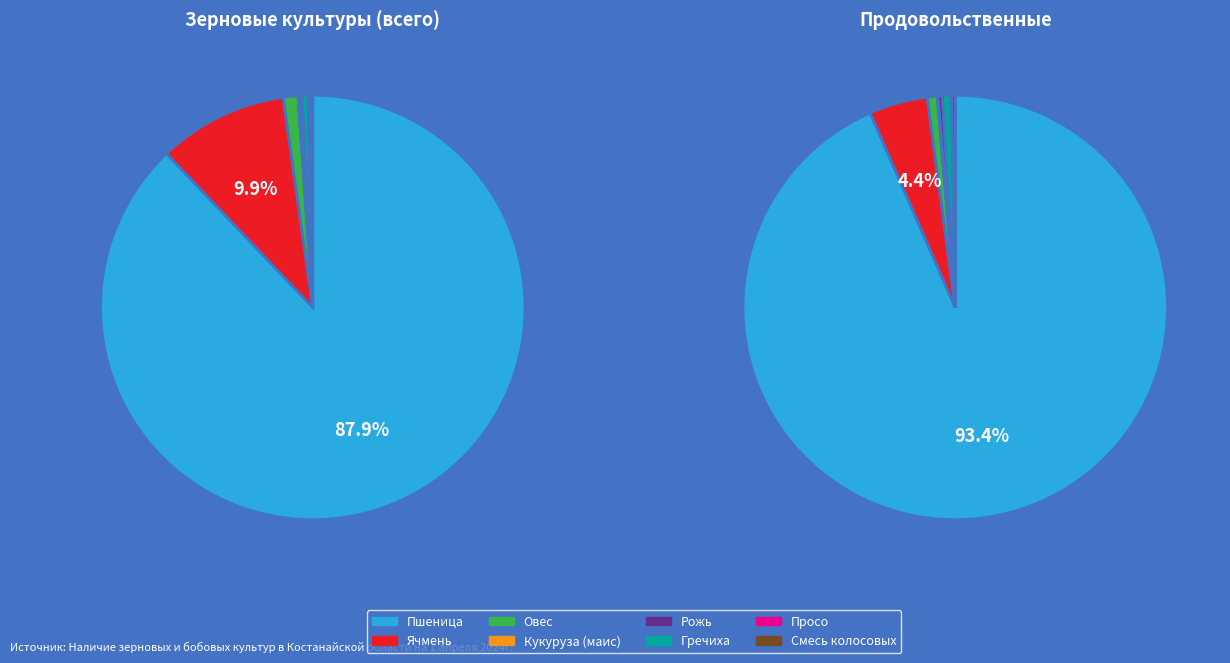

Rank the categories by value from highest to lowest.

Пшеница, Ячмень, Овес, Гречиха, Рожь, Просо, Смесь колосовых, Кукуруза (маис)